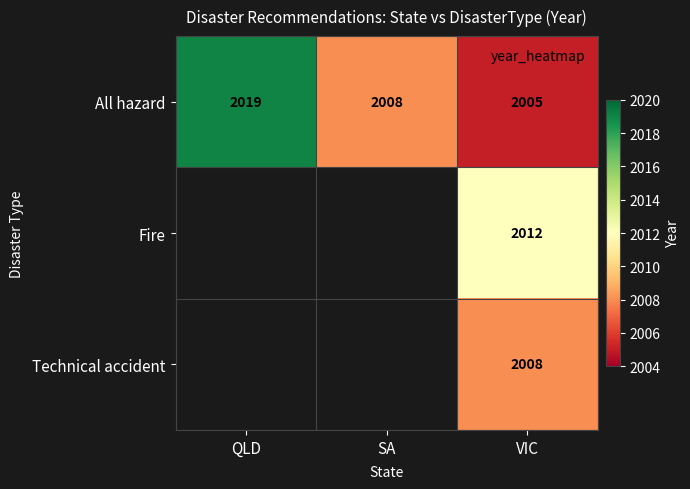

Where does the All hazard series first go above 2008?

QLD